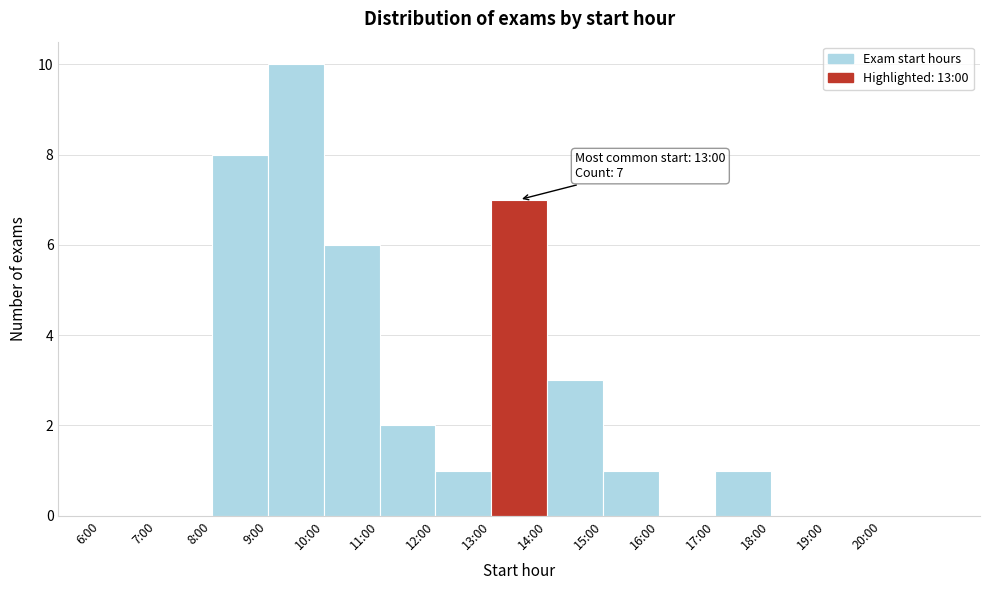

Reading right to left, transcribe all the data shown in this chart.

20:00=0	19:00=0	18:00=0	17:00=1	16:00=0	15:00=1	14:00=3	13:00=7	12:00=1	11:00=2	10:00=6	9:00=10	8:00=8	7:00=0	6:00=0